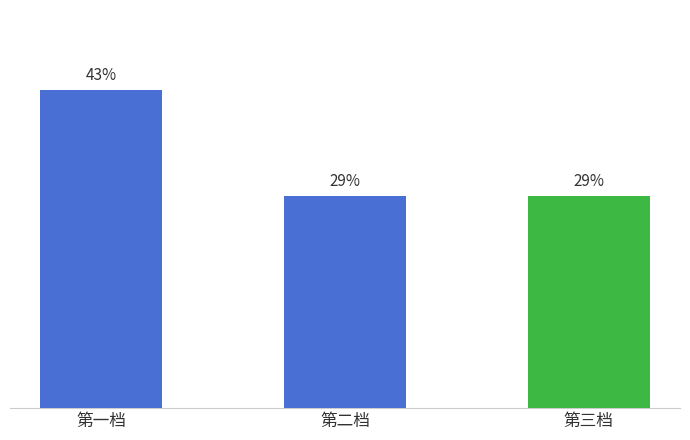

Are the bars horizontal?

No